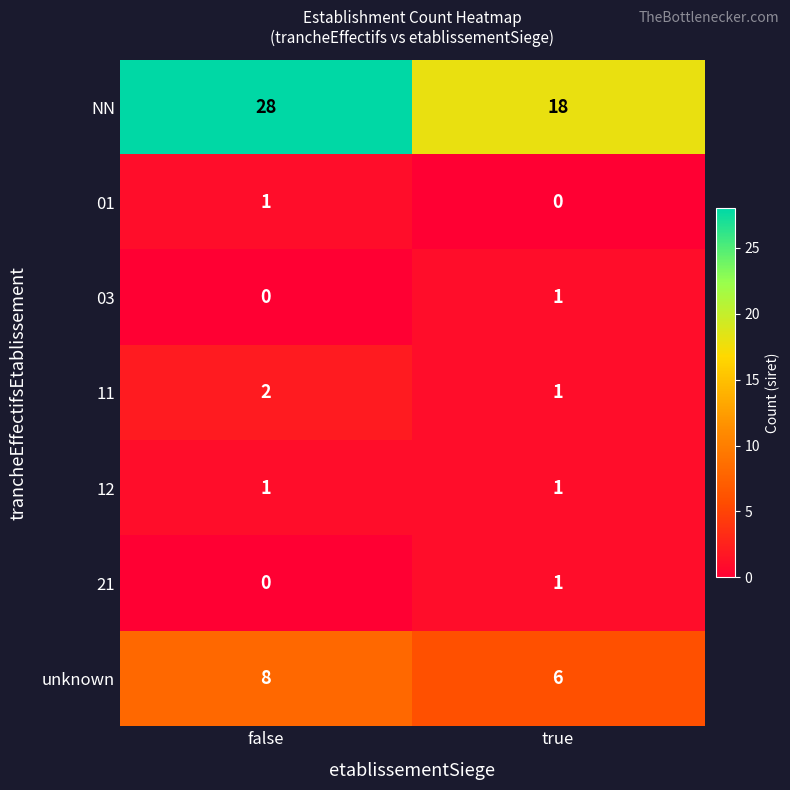

What is the average value of the unknown series?

7